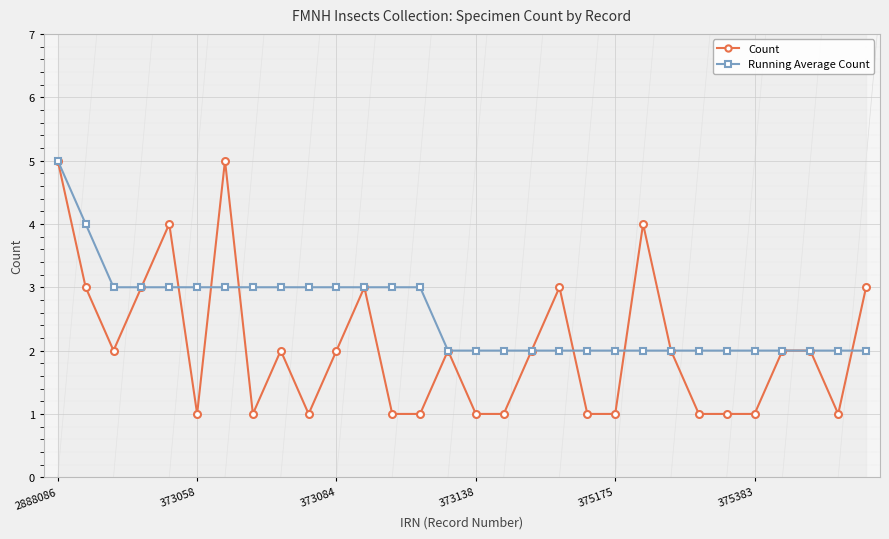

The Running Average Count series shows 1 at 373138. True or false?

False